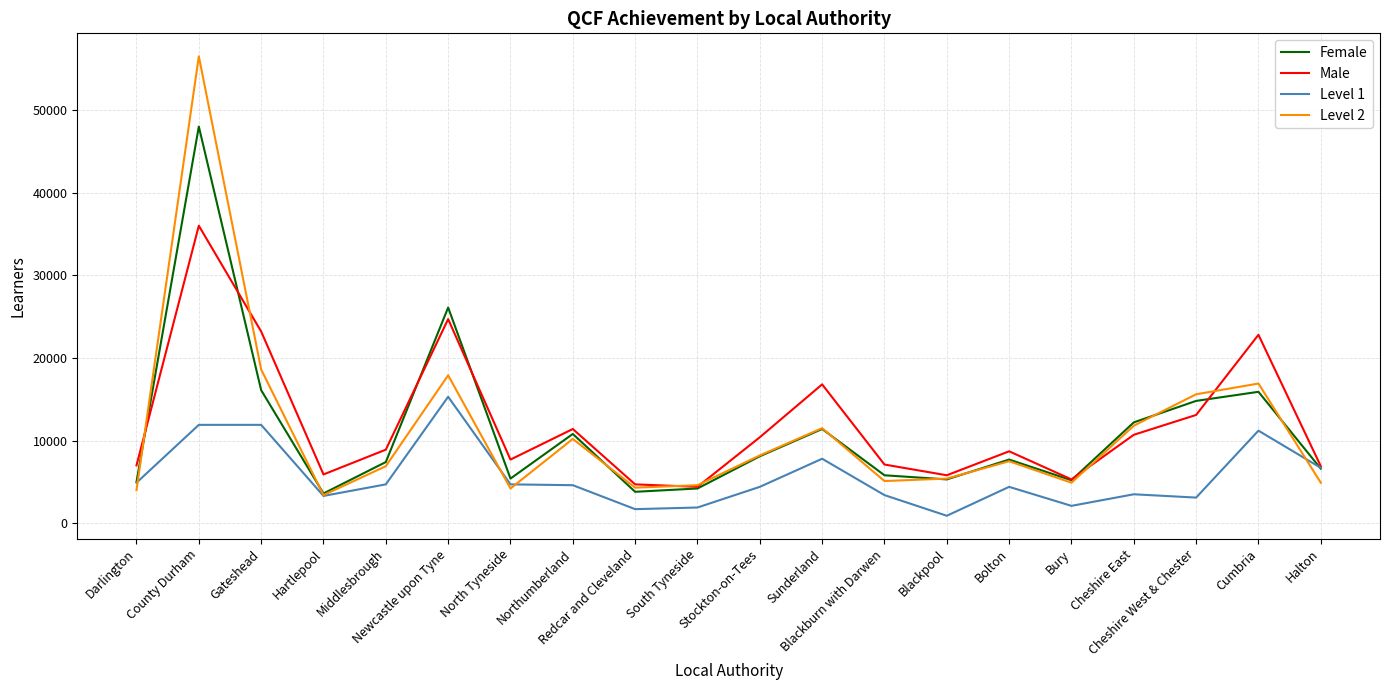

Which series has the largest range (max minus min)?

Level 2